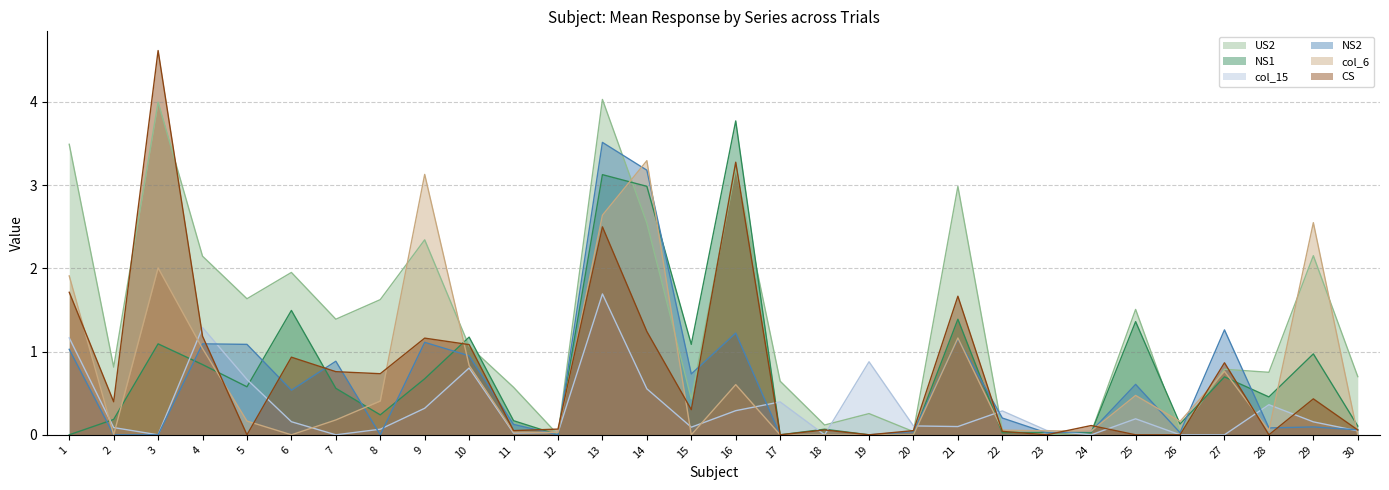

What is the difference between the maximum and minimum values in the US2 series?

4.0